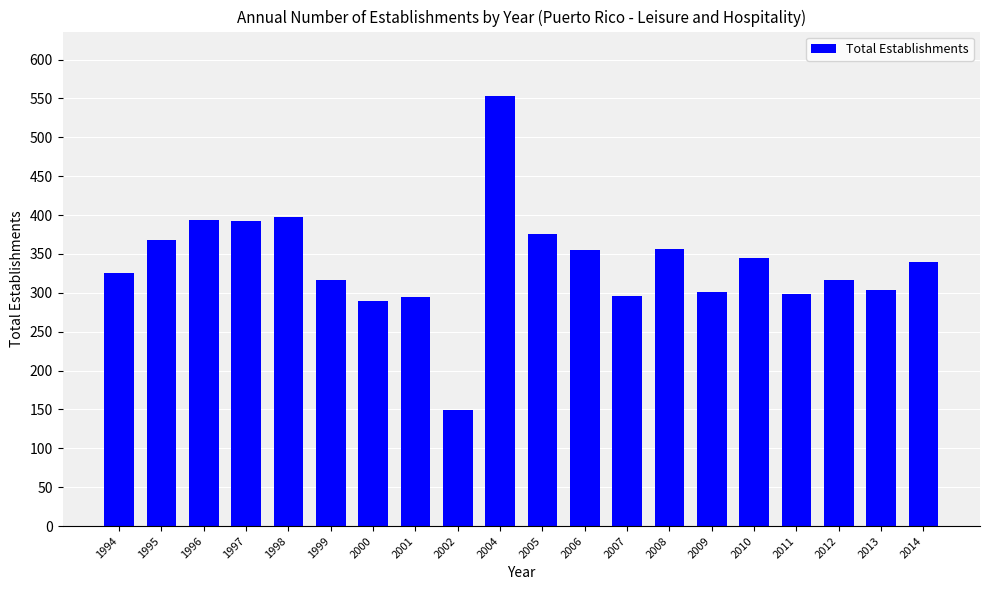

At which category does the chart reach its peak across all series?

2004